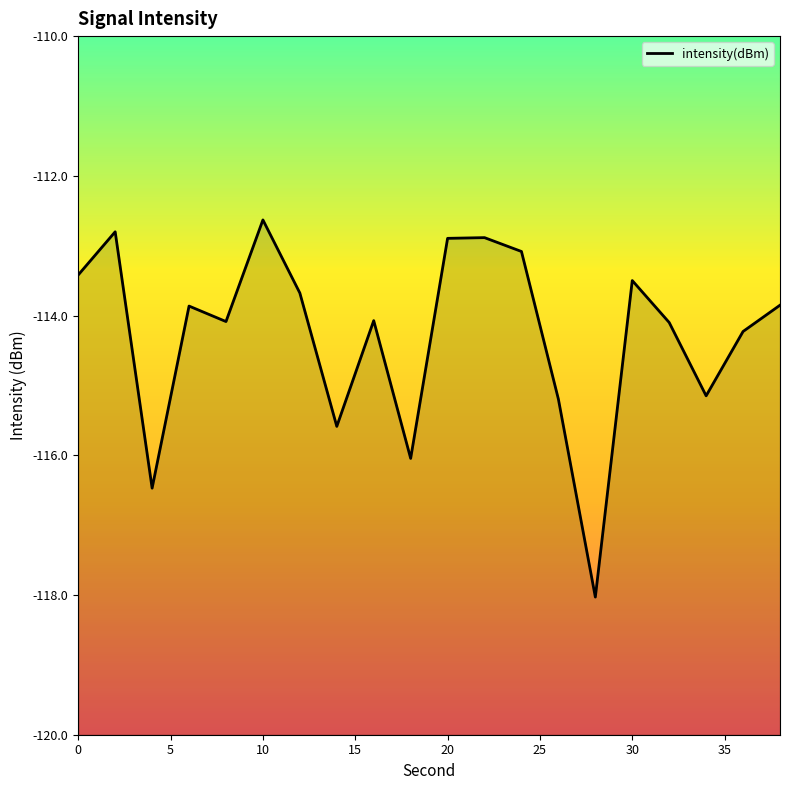

What is the value of the 8th point from the left?

-115.6